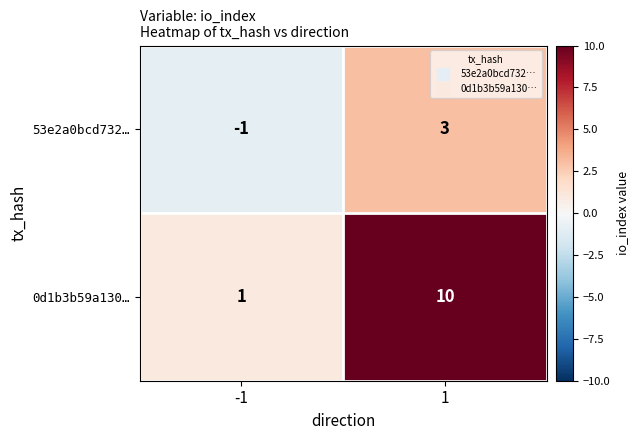

What is the sum of the 0d1b3b59a130… values at 1 and -1?

11